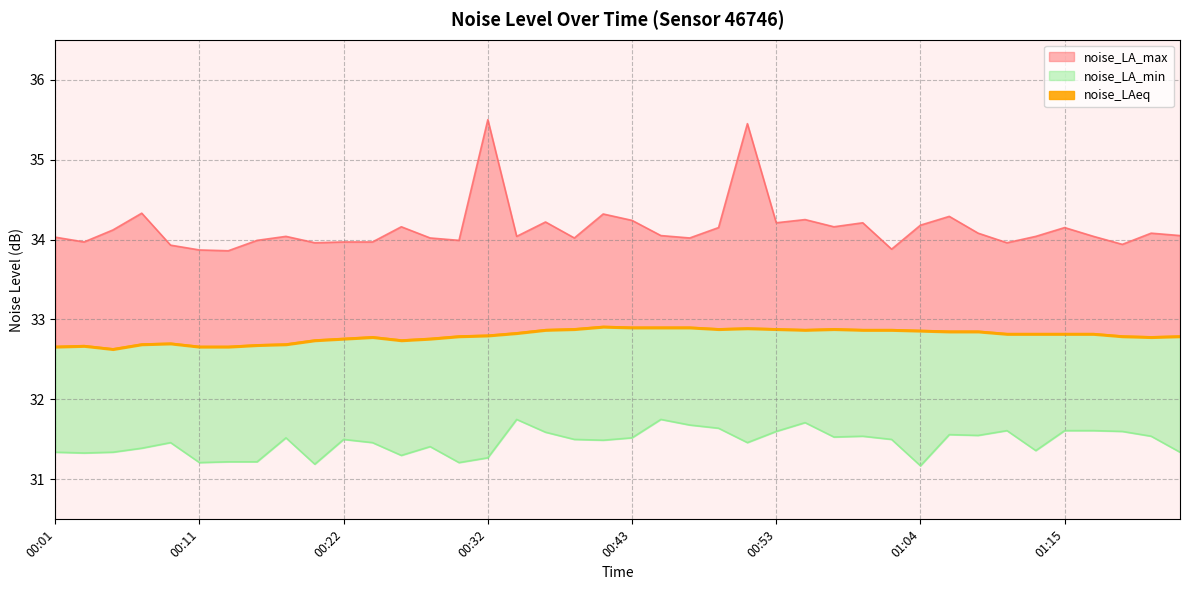

Rank the series by their average value, from highest to lowest.

noise_LA_max, noise_LAeq, noise_LA_min